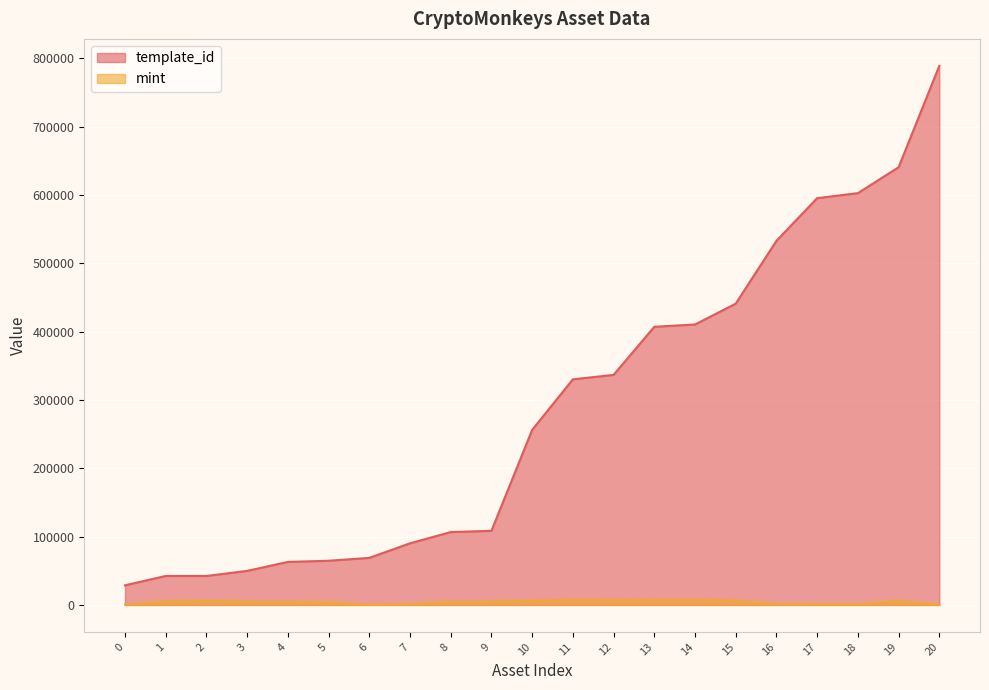

The value of mint at 15 is 6787. True or false?

True